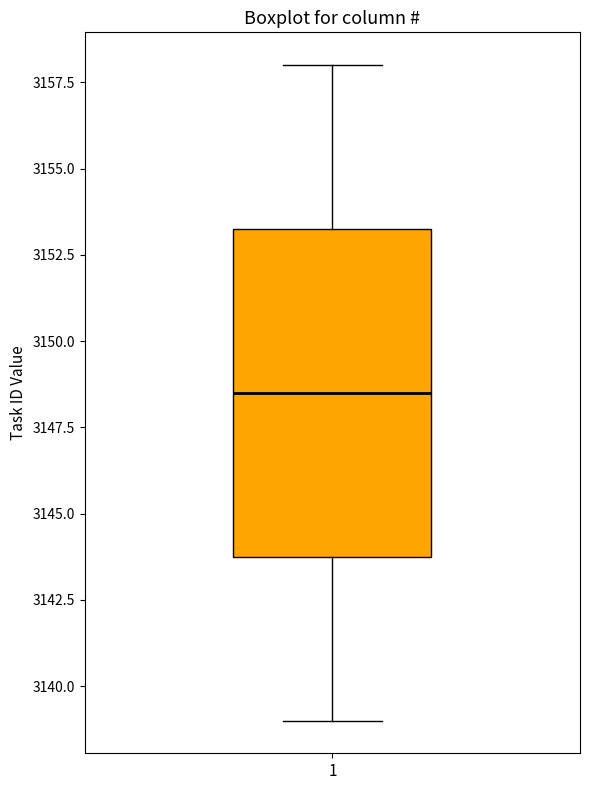

Where does the median line of the box at x = 1 sit on the y-axis? The values are not printed on the chart, so give them approximately, as read against the axis.

3148.5